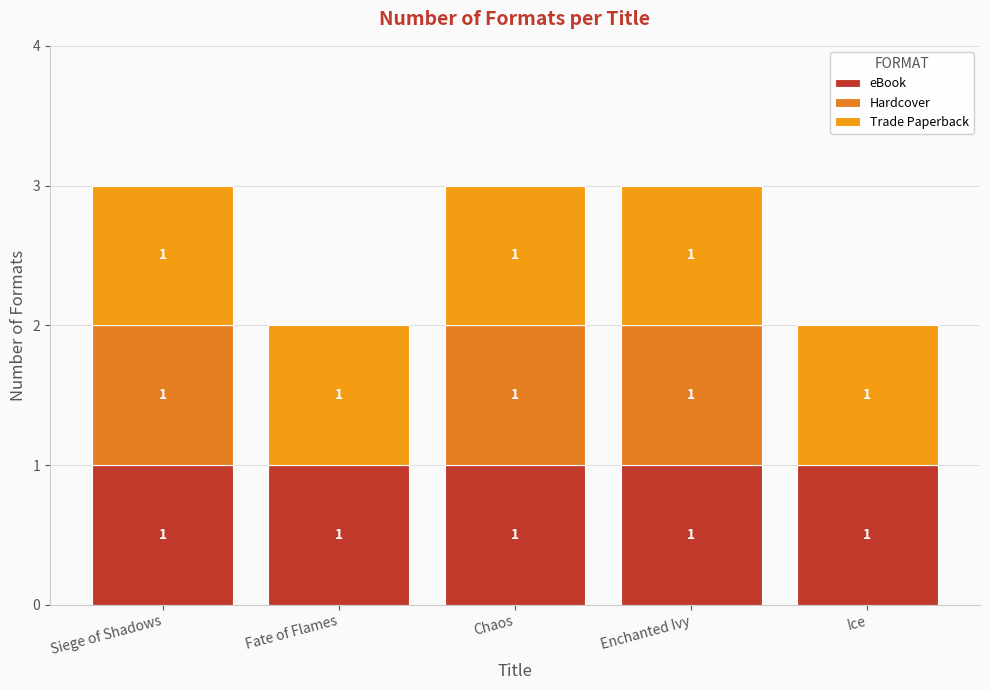

Which series has the largest range (max minus min)?

Hardcover